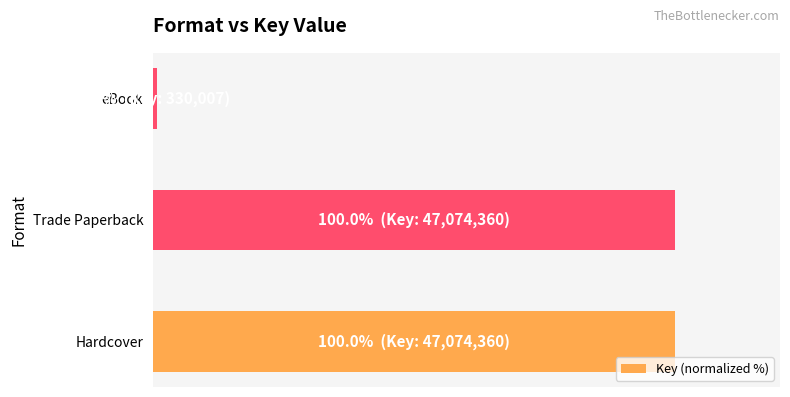

Which category has the lowest value across all series?

eBook